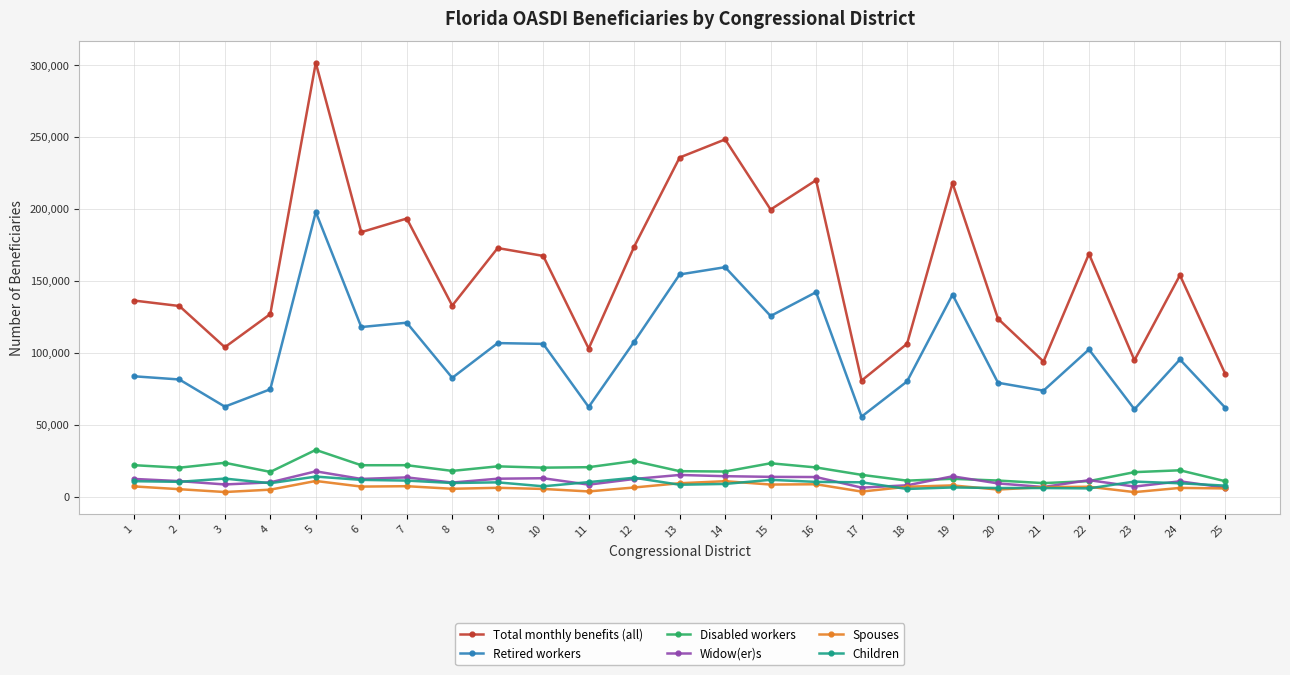

True or false: Disabled workers and Children cross at least once.

False